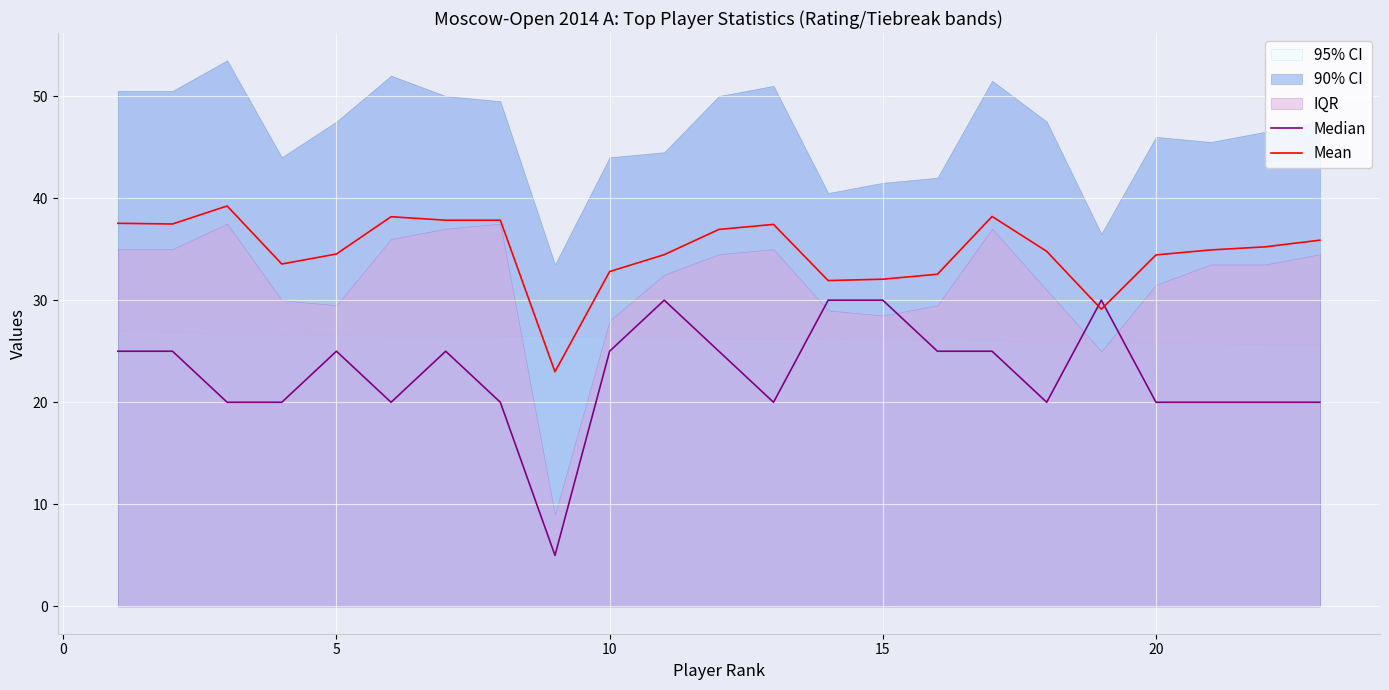

How many lines are shown in the chart?

2